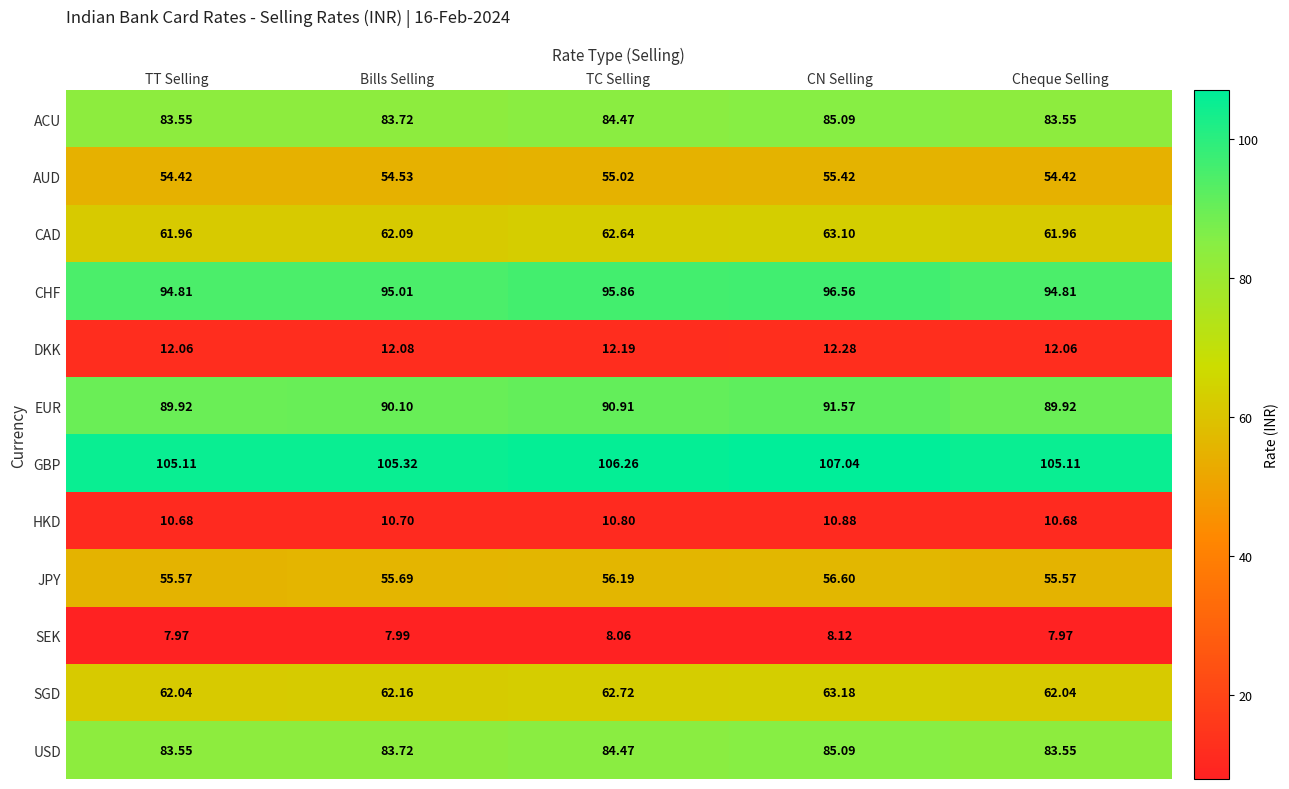

At which label is USD closest to 84?

Bills Selling